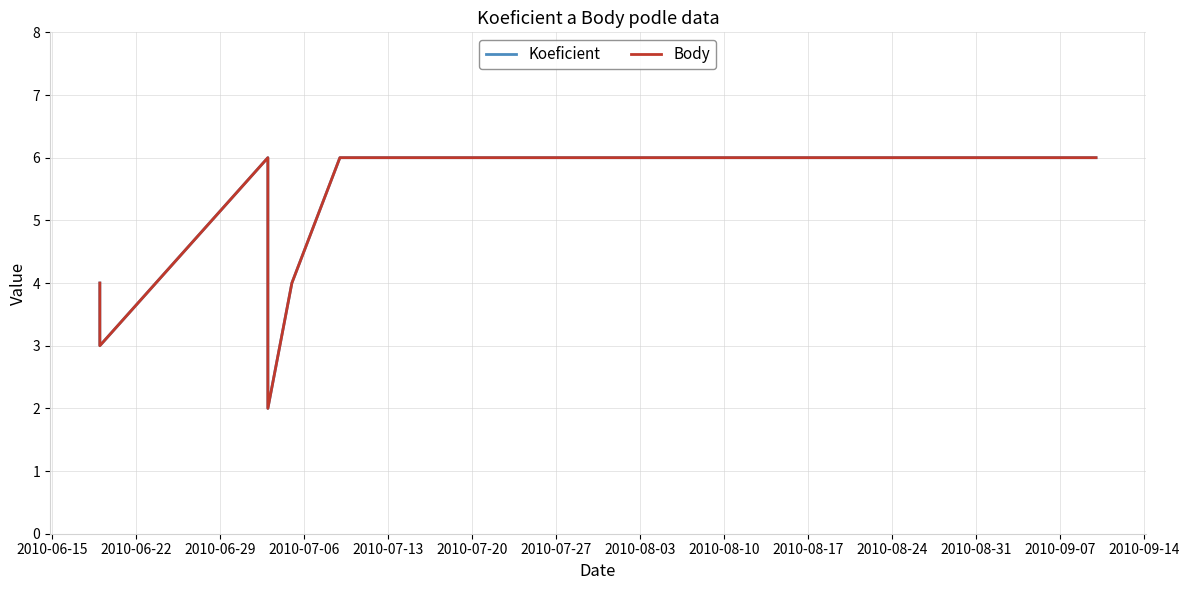

How many values in the Body series are below 5?

4